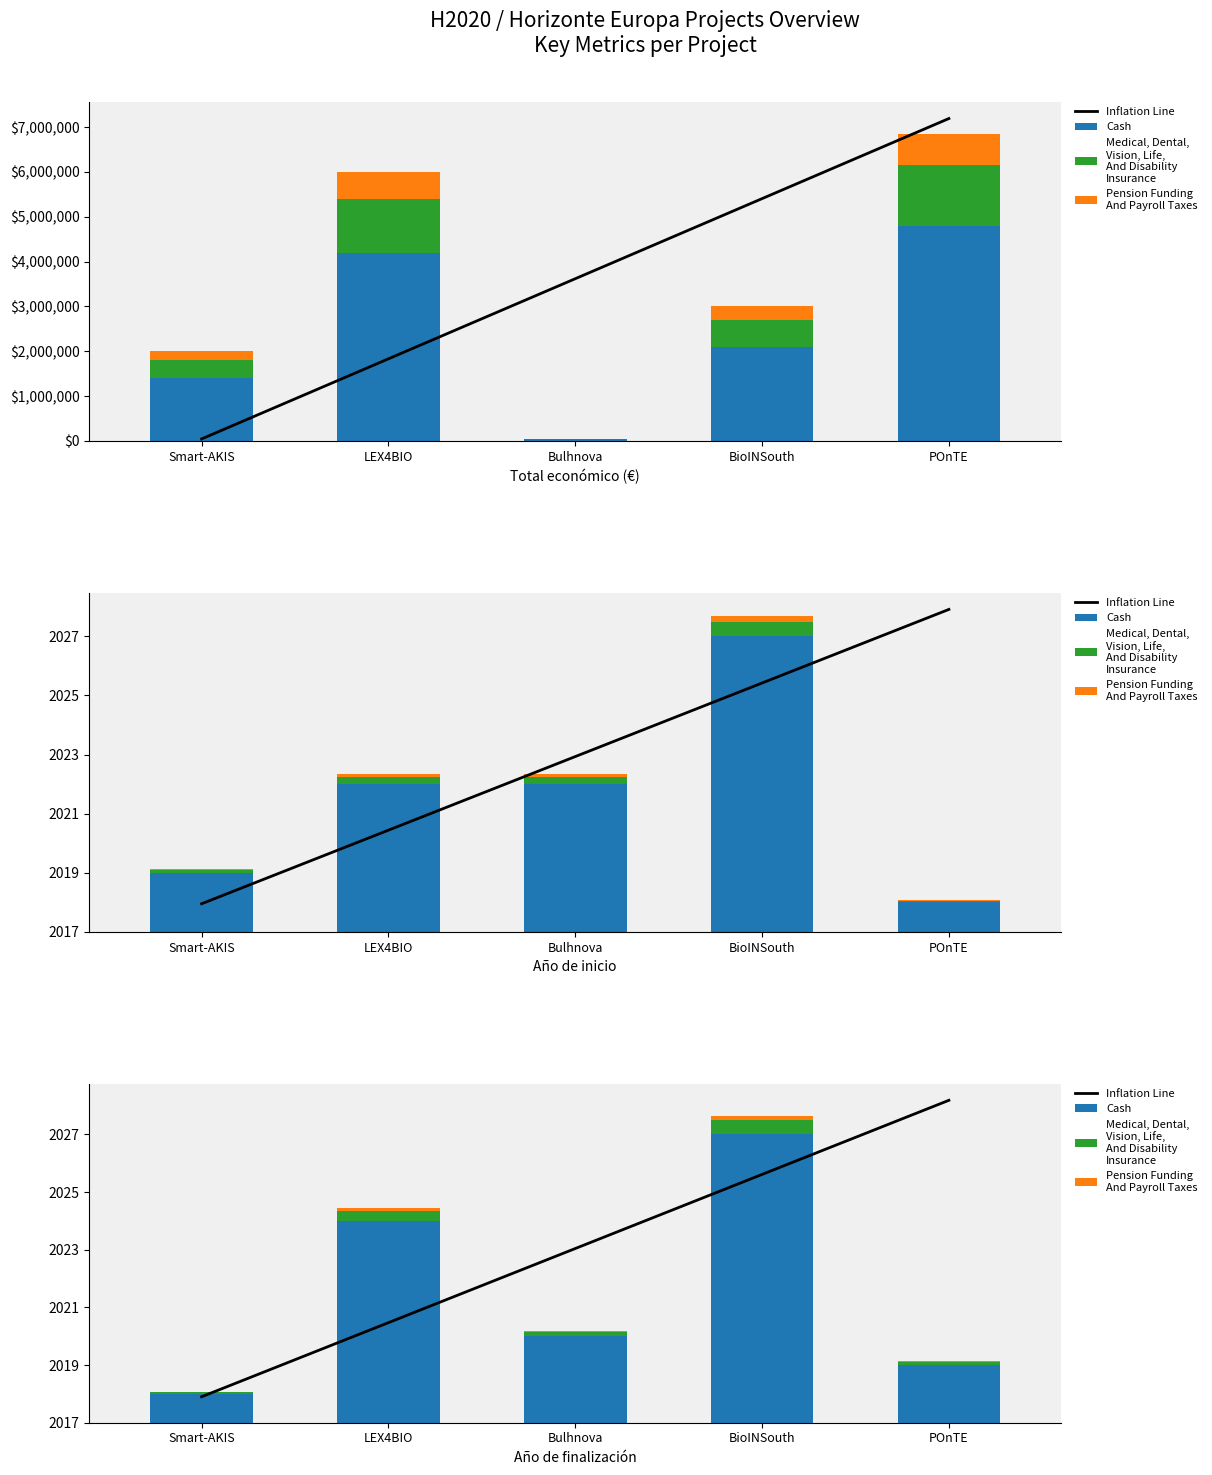

What value does the Medical, Dental,
Vision, Life,
And Disability
Insurance series have at BioINSouth?

0.5